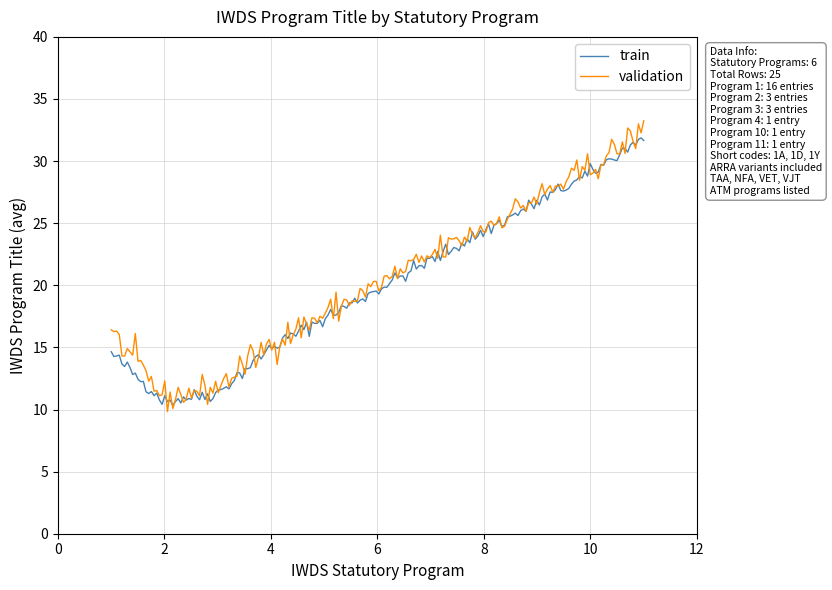

What is the minimum value for validation?

9.8